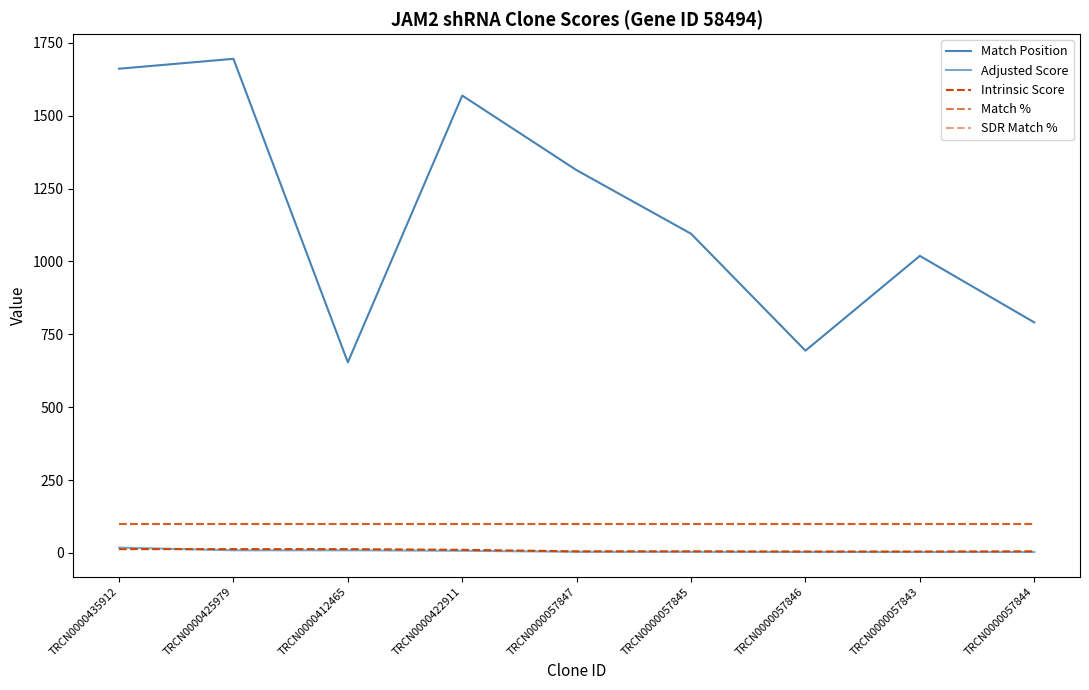

True or false: Adjusted Score has more than 0 points higher than both neighbors.

False